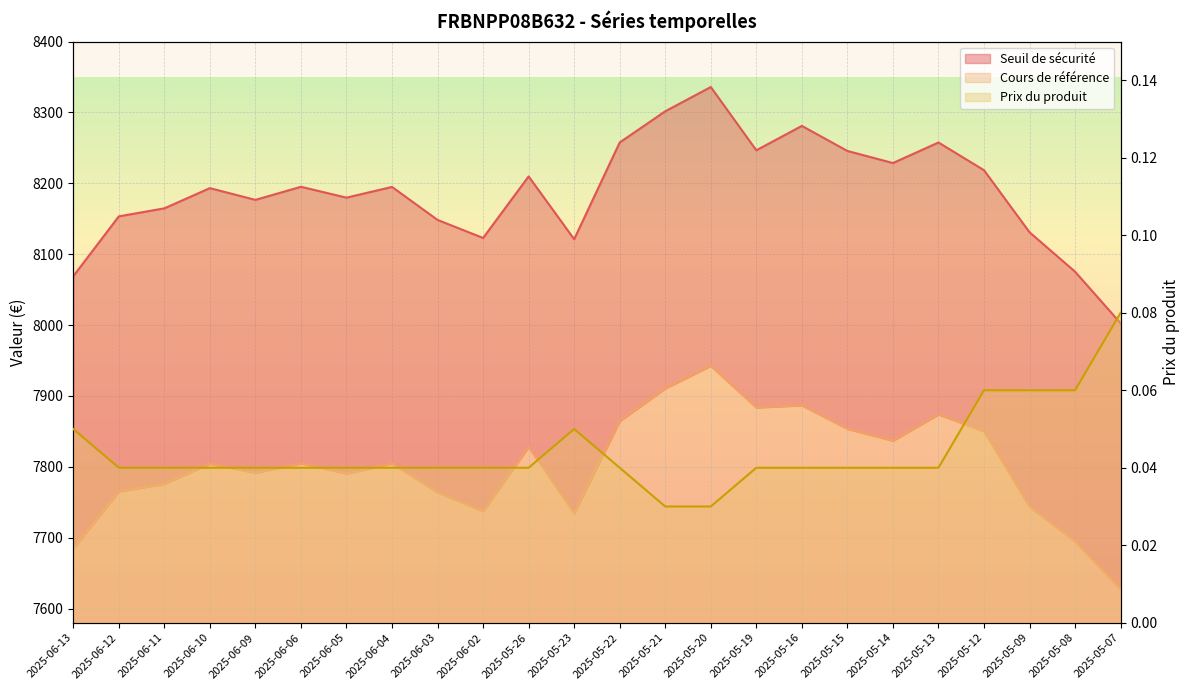

What are all the series names shown in the legend?

Seuil de sécurité, Cours de référence, Prix du produit